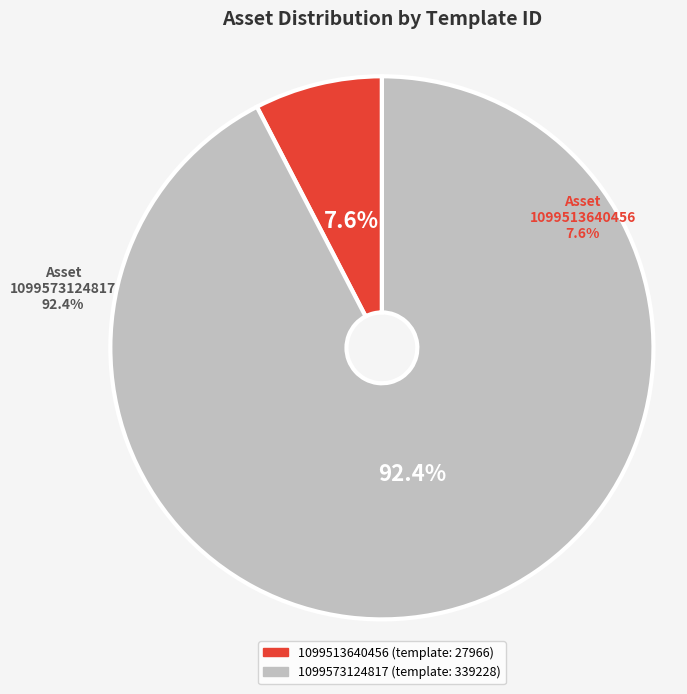

Is it true that 1099513640456 is 8% of the pie?

True